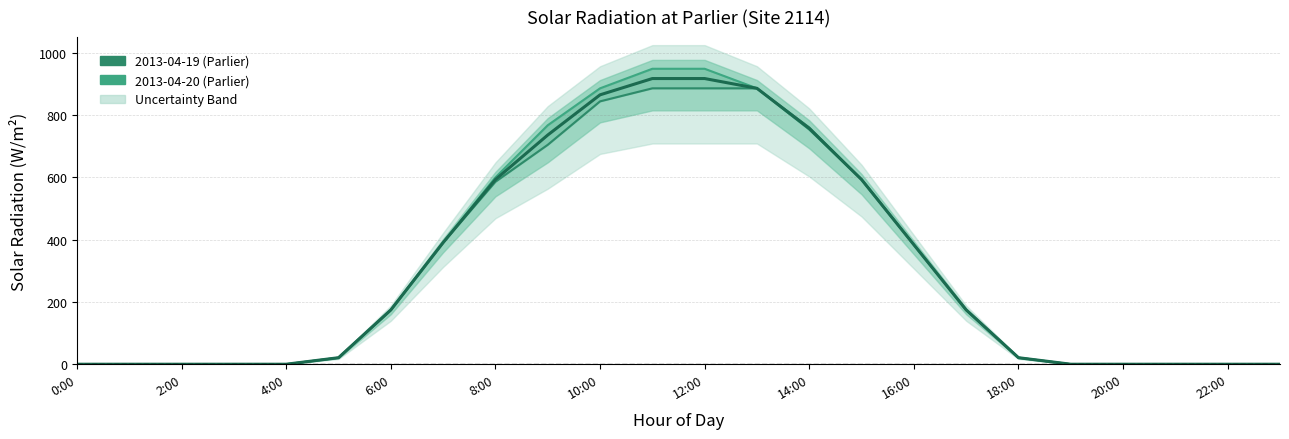

What is the label of the 12th point from the right?

12:00